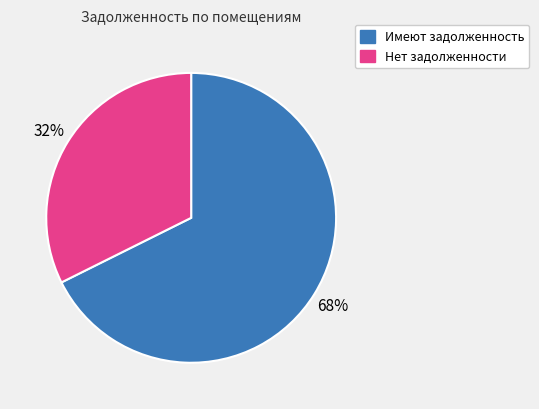

Is there any slice that represents more than half of the pie?

Yes